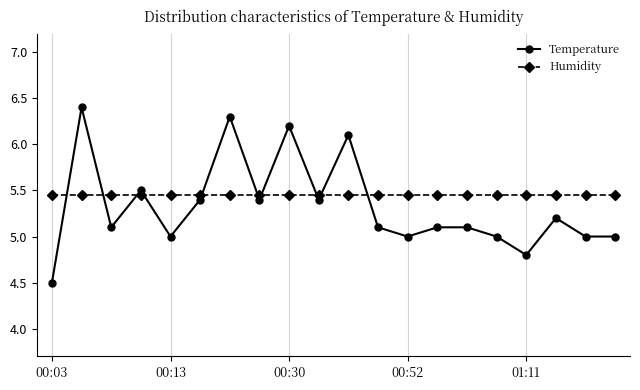

What is the lowest value of the Temperature series?

4.5